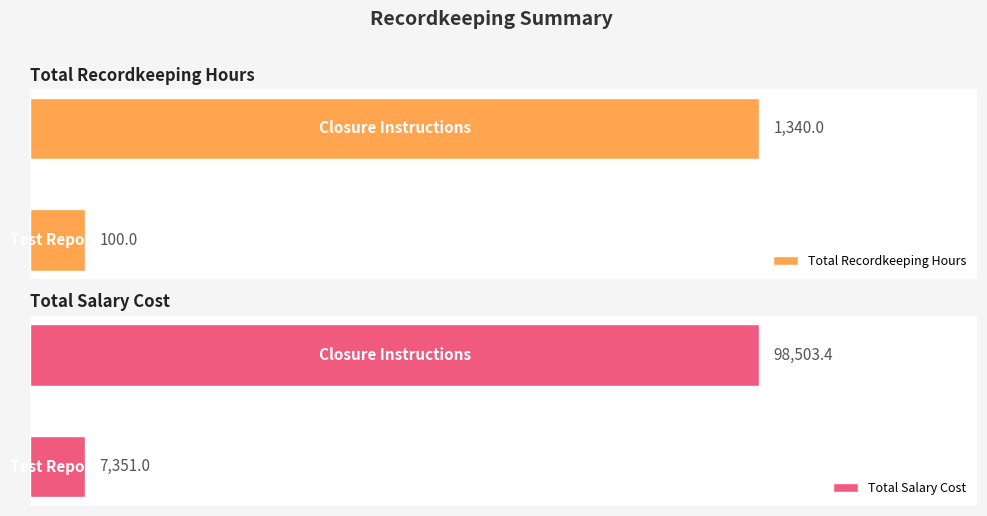

Rank the series at 0 from lowest to highest value.

Total Recordkeeping Hours, Total Salary Cost